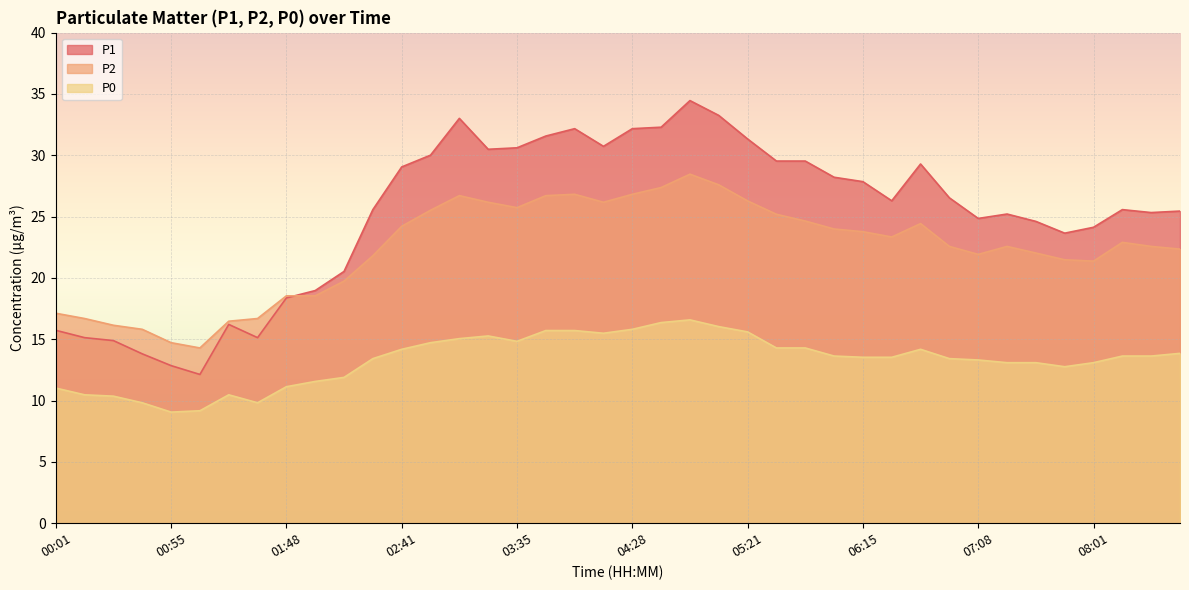

How many lines are shown in the chart?

3